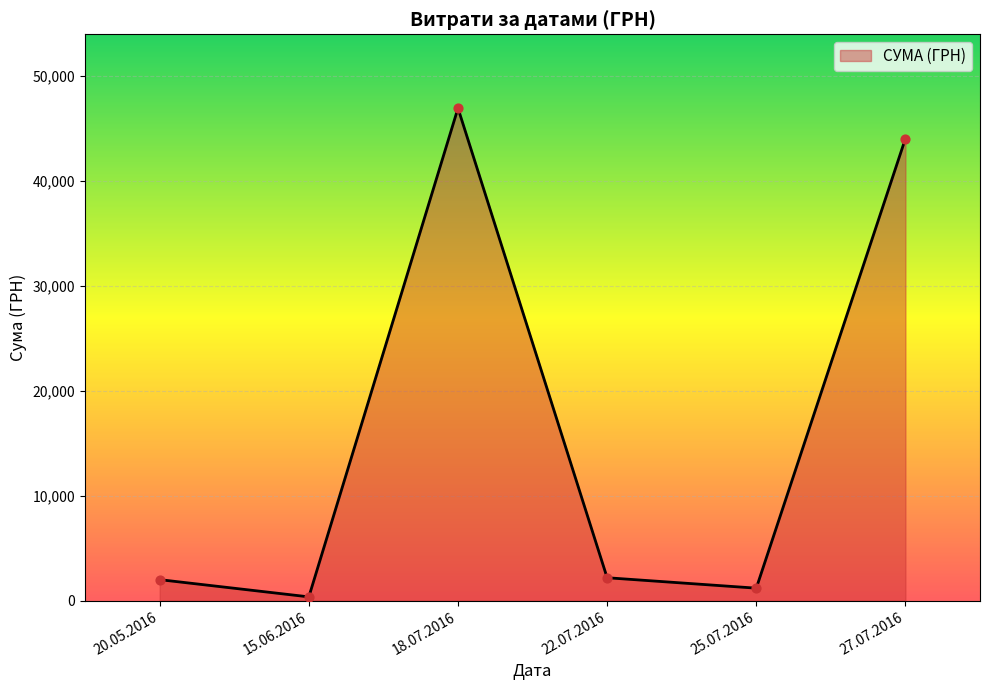

What is the ratio of the value at 18.07.2016 to the value at 25.07.2016?

39.2